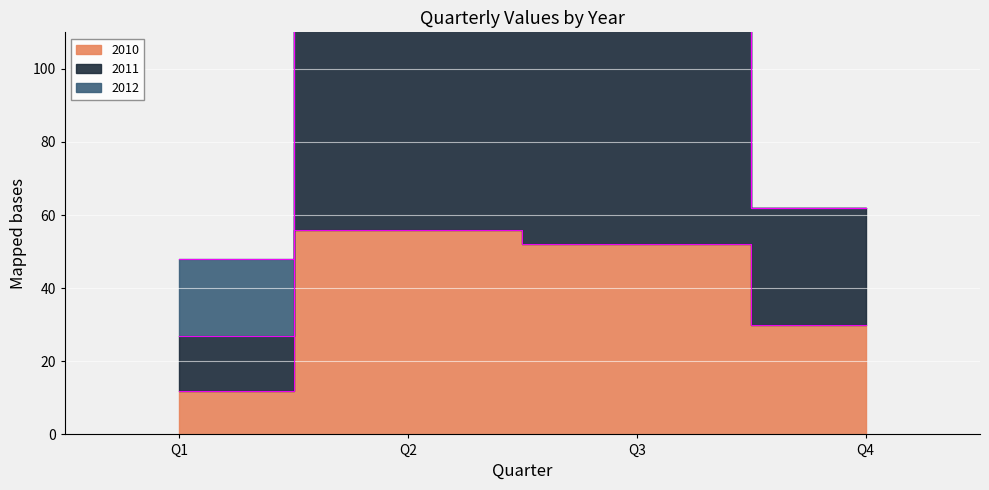

At how many categories does at least one series exceed 73?

2